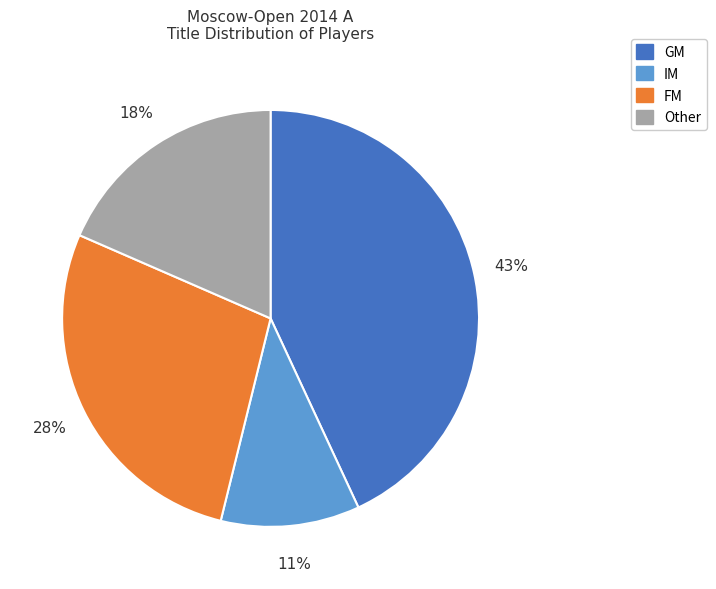

Which has a higher value, GM or Other?

GM